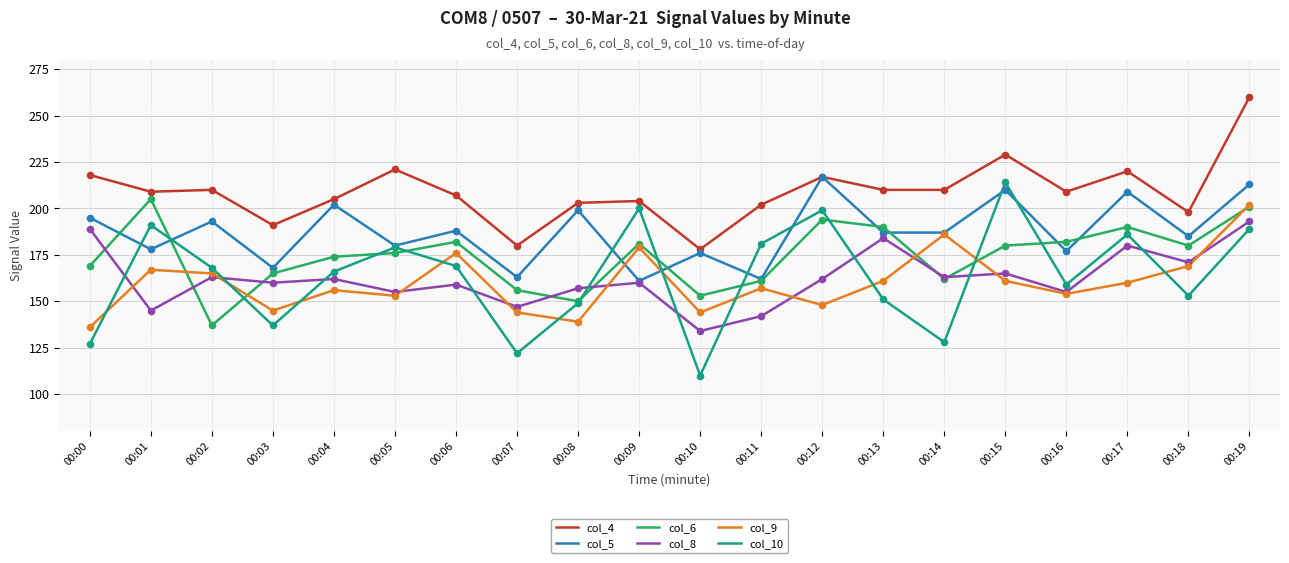

Between 00:03 and 00:09, which series saw the biggest shift?

col_10